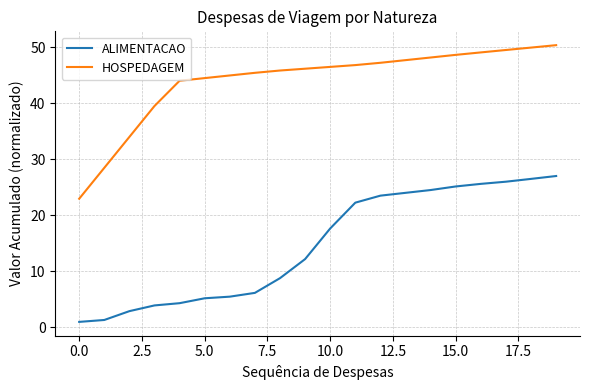

List the series in order of their peak value, lowest first.

ALIMENTACAO, HOSPEDAGEM